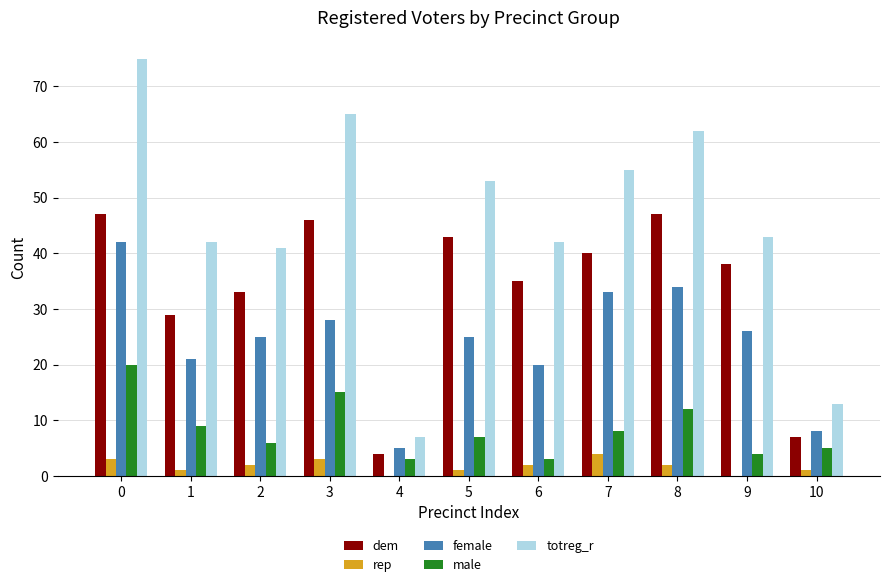

What is the average value of the female series?

24